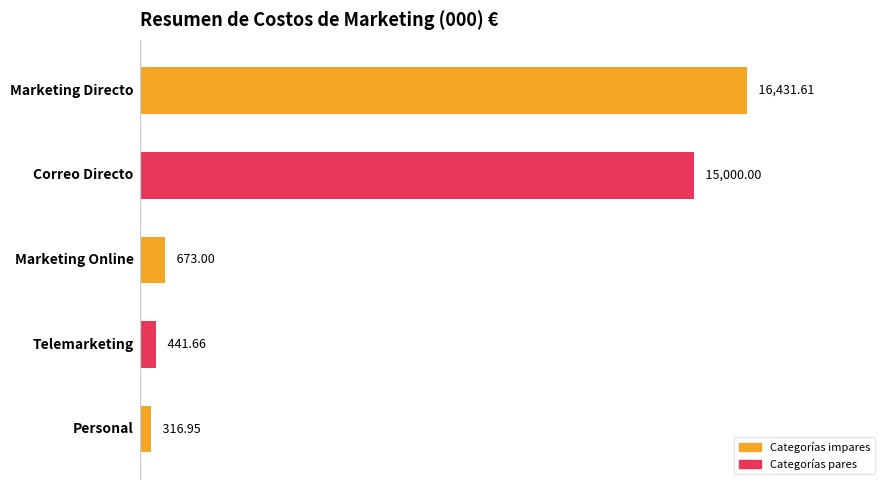

What is the sum of all values?

32863.2